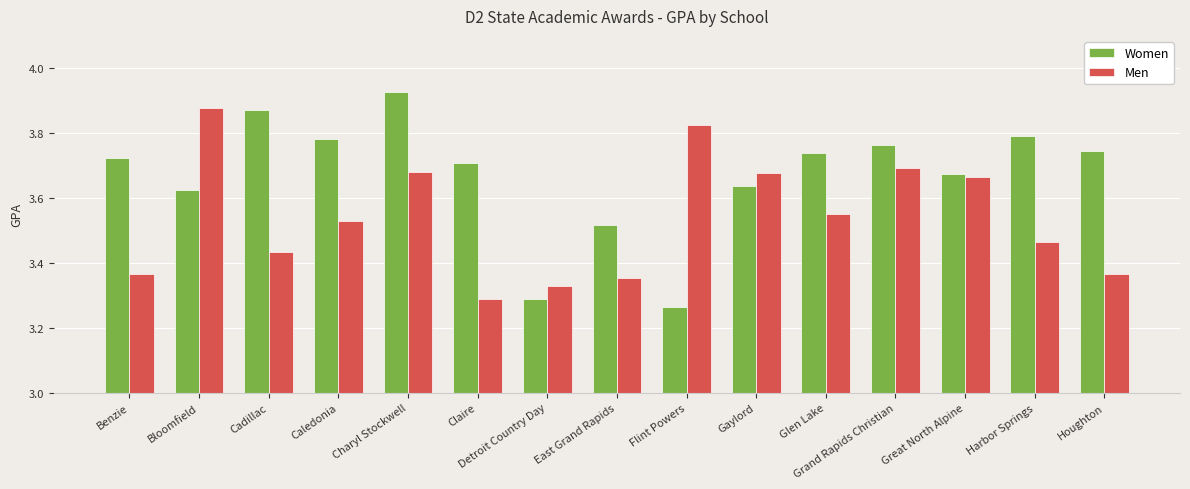

Rank the series at Flint Powers from lowest to highest value.

Women, Men